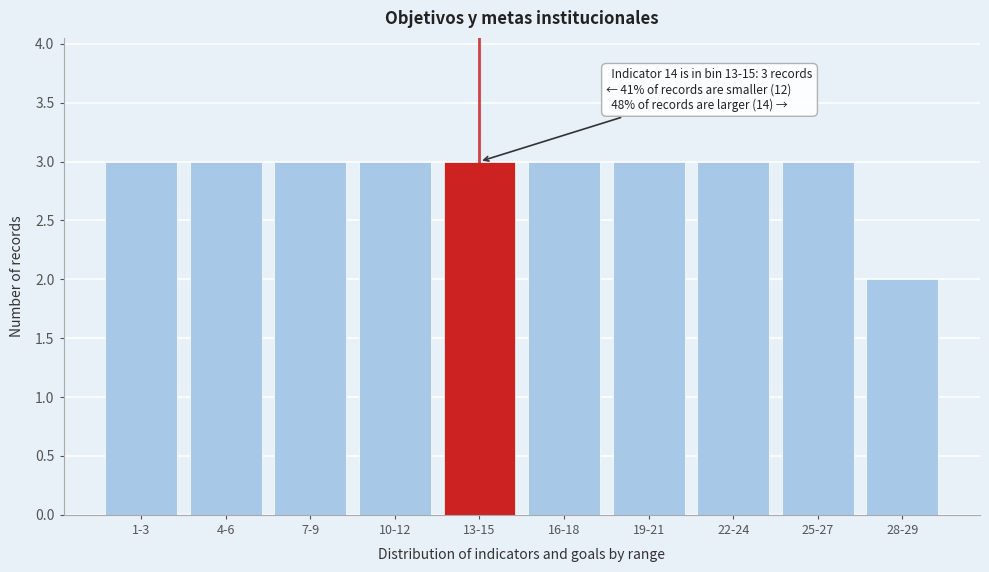

Reading left to right, list all the values displayed in this chart.

1-3=3	4-6=3	7-9=3	10-12=3	13-15=3	16-18=3	19-21=3	22-24=3	25-27=3	28-29=2